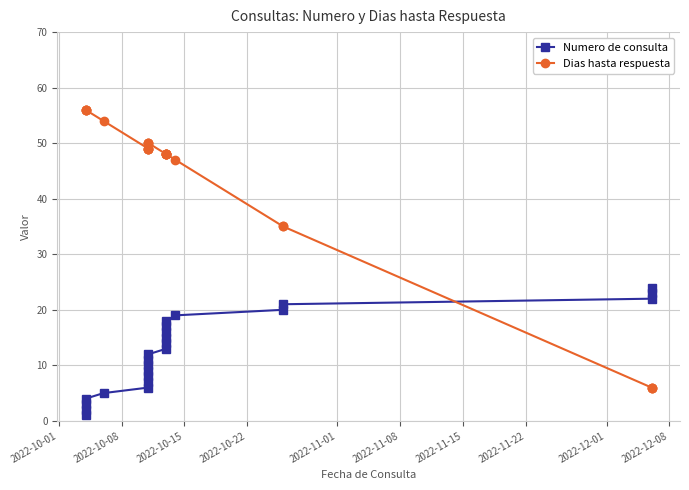

Which series ends up on top after the final intersection of Numero de consulta and Dias hasta respuesta?

Numero de consulta